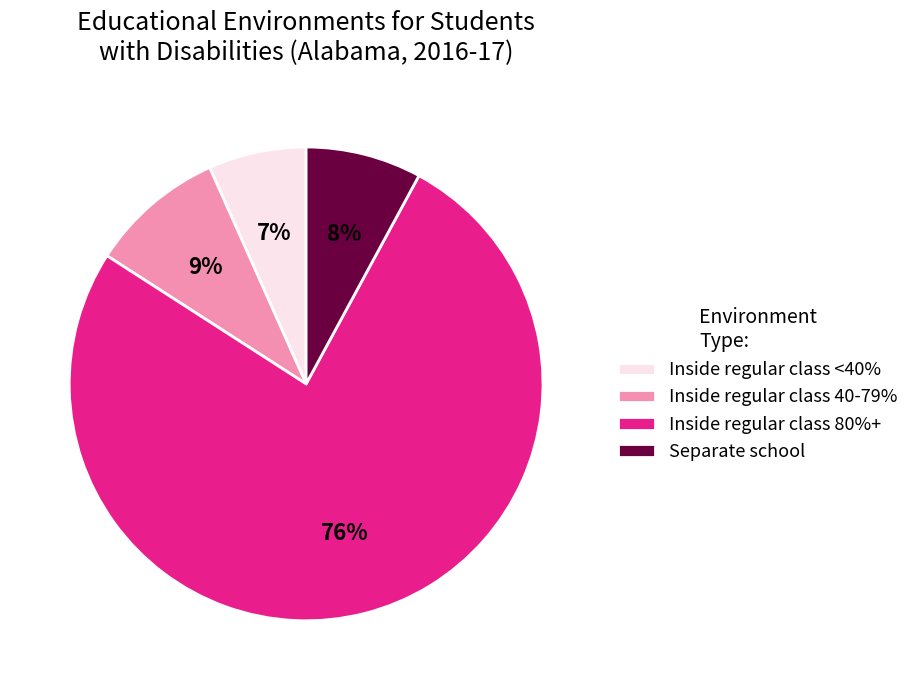

To the nearest percent, what portion does Inside regular class 80%+ represent?

76%